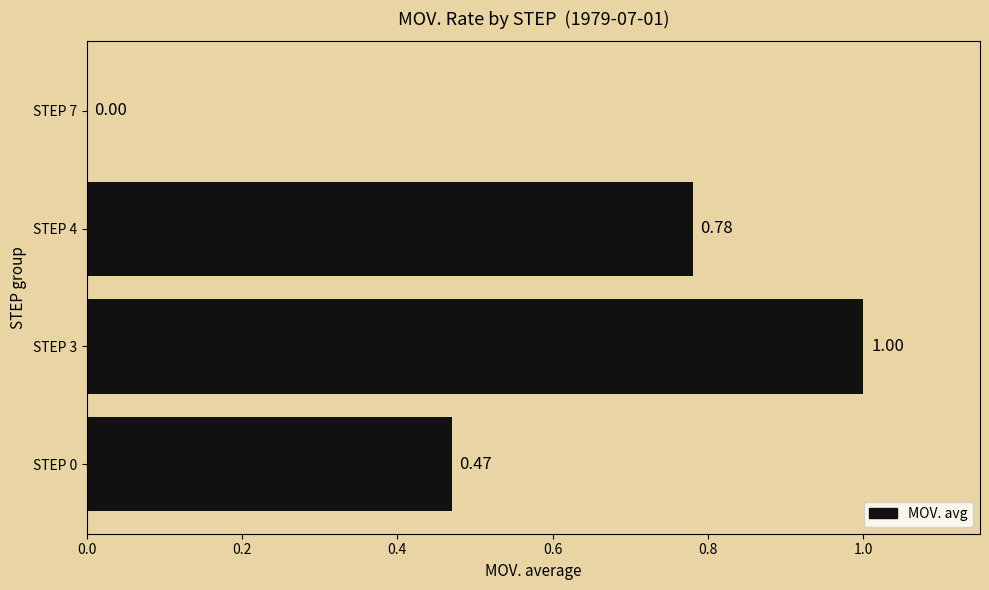

What is the average value?

0.6